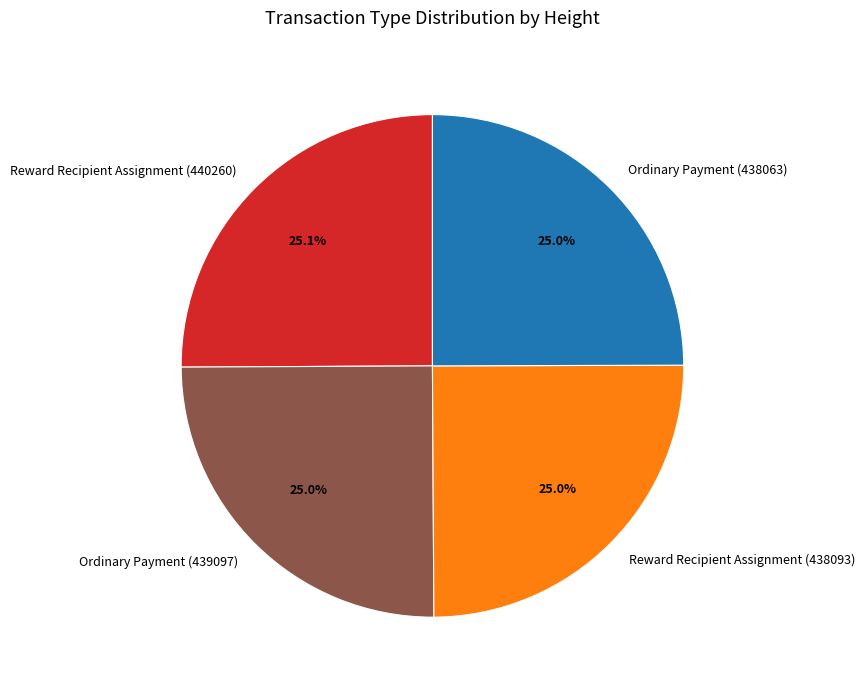

Do Reward Recipient Assignment (440260) and Ordinary Payment (438063) together represent more than half of the pie?

Yes